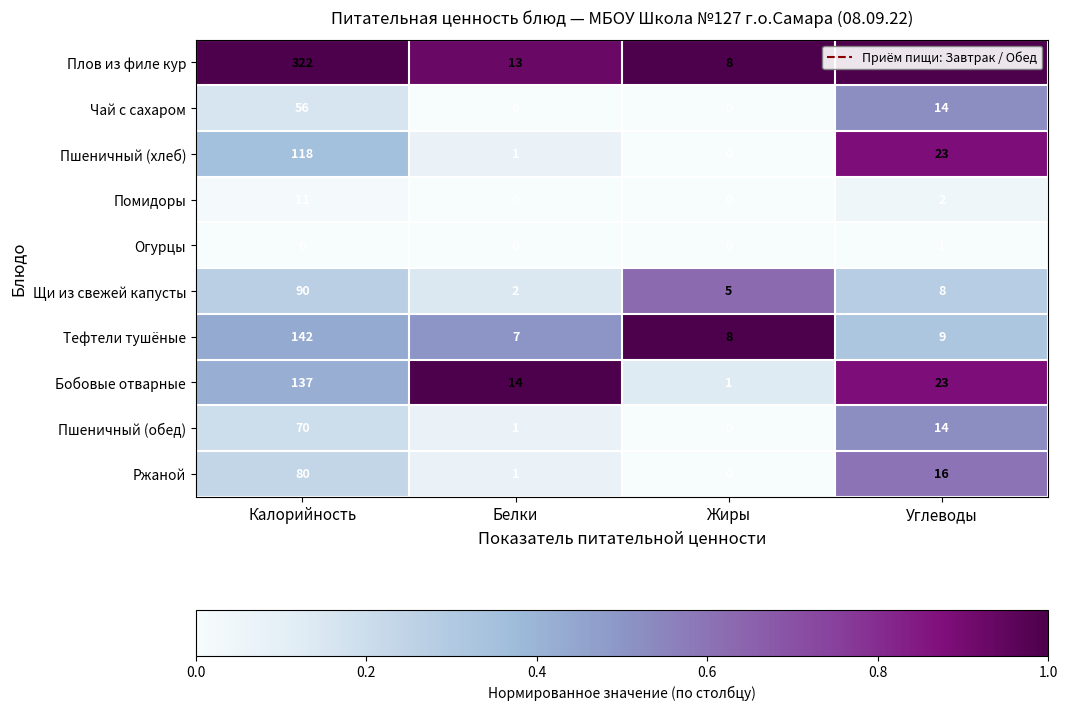

List the labels in order of Пшеничный (обед) value, smallest first.

Жиры, Белки, Углеводы, Калорийность